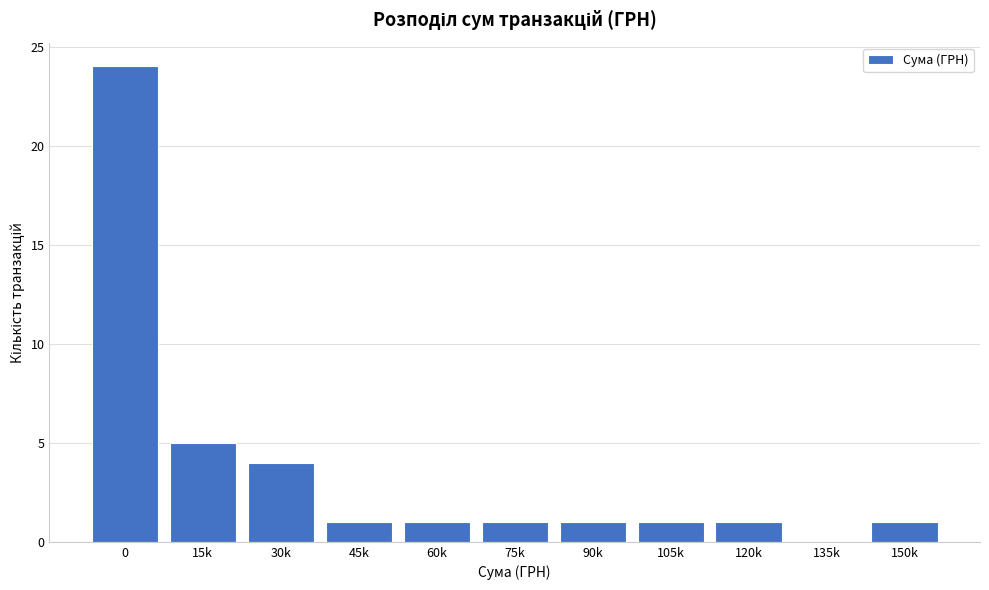

Reading left to right, list all the values displayed in this chart.

0=24	15k=5	30k=4	45k=1	60k=1	75k=1	90k=1	105k=1	120k=1	135k=0	150k=1